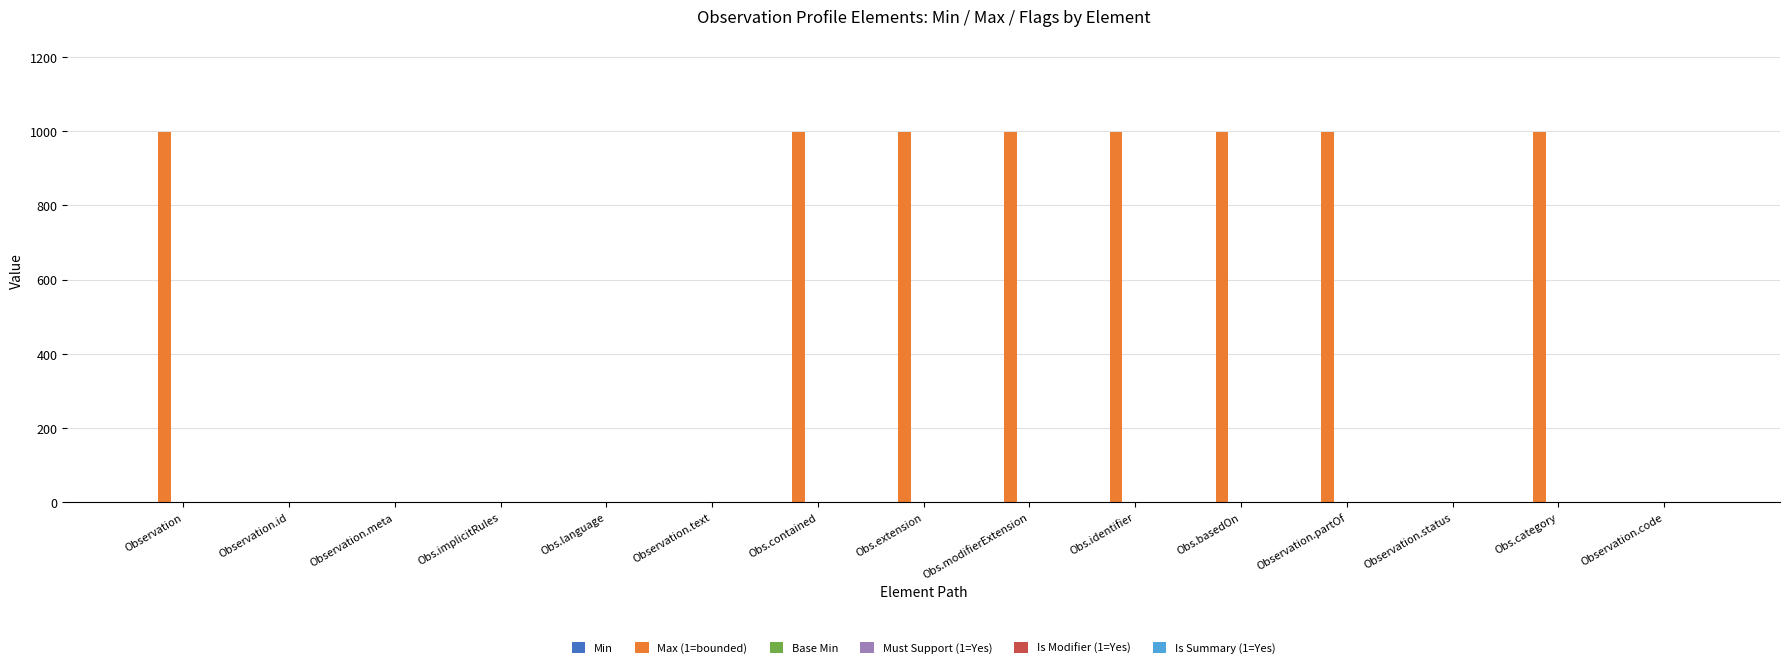

What is the label of the 11th bar from the left?

Obs.basedOn